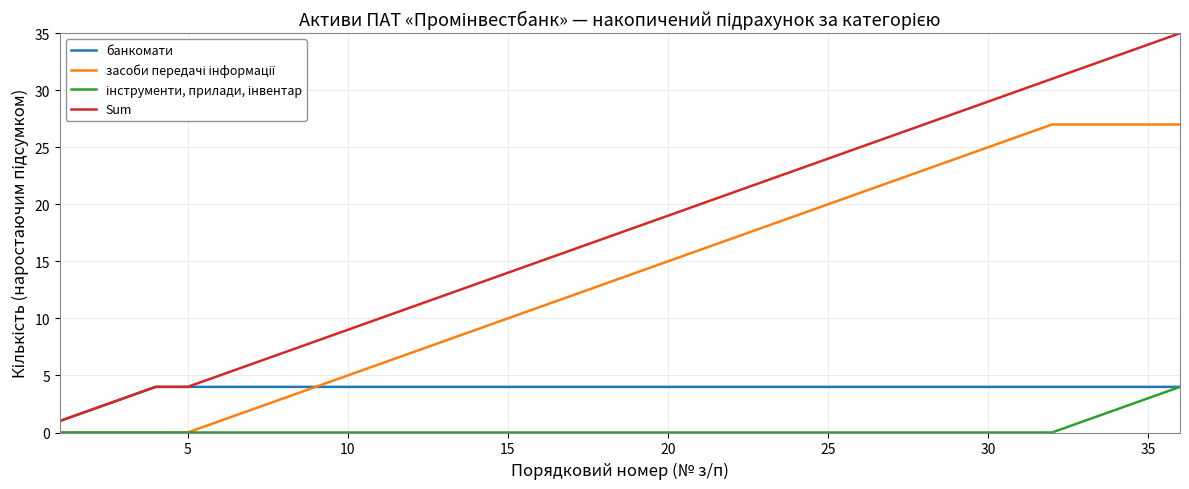

Which series has the widest spread of values?

Sum